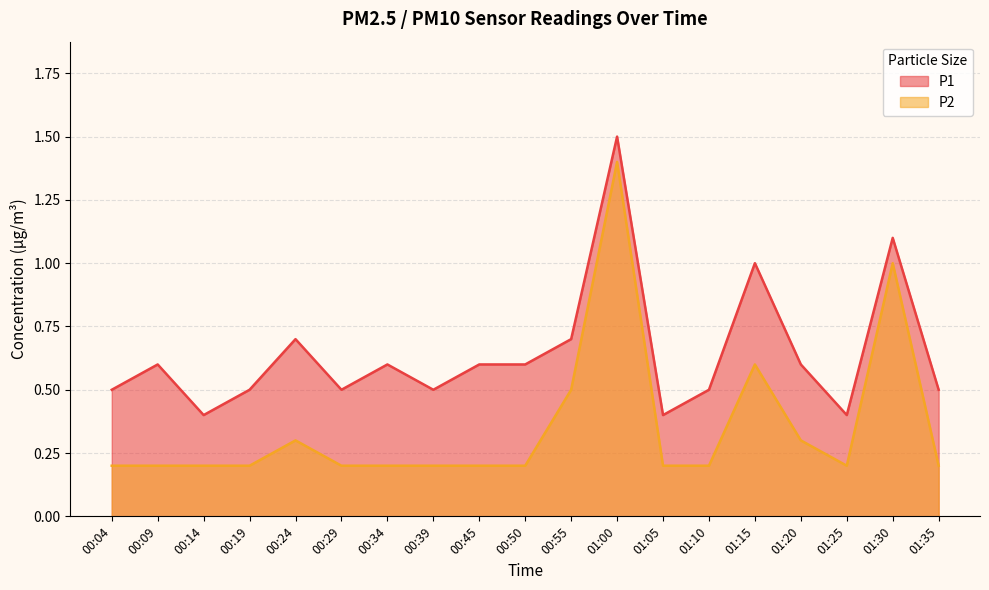

At which label is P1 closest to 0?

00:14